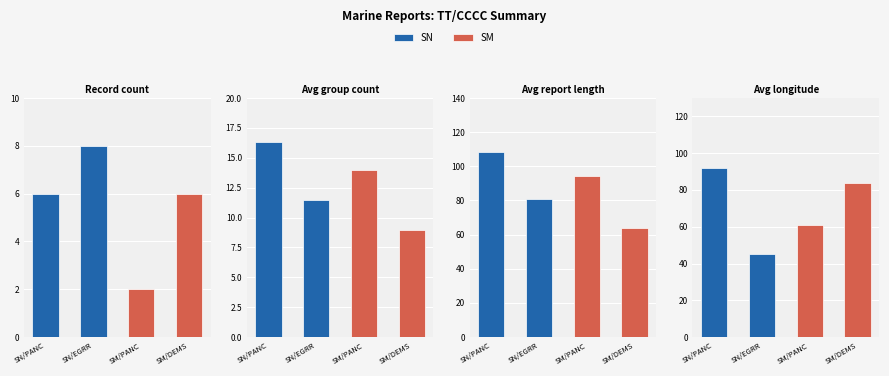

The value of SM at SM/PANC is 60.8. True or false?

True